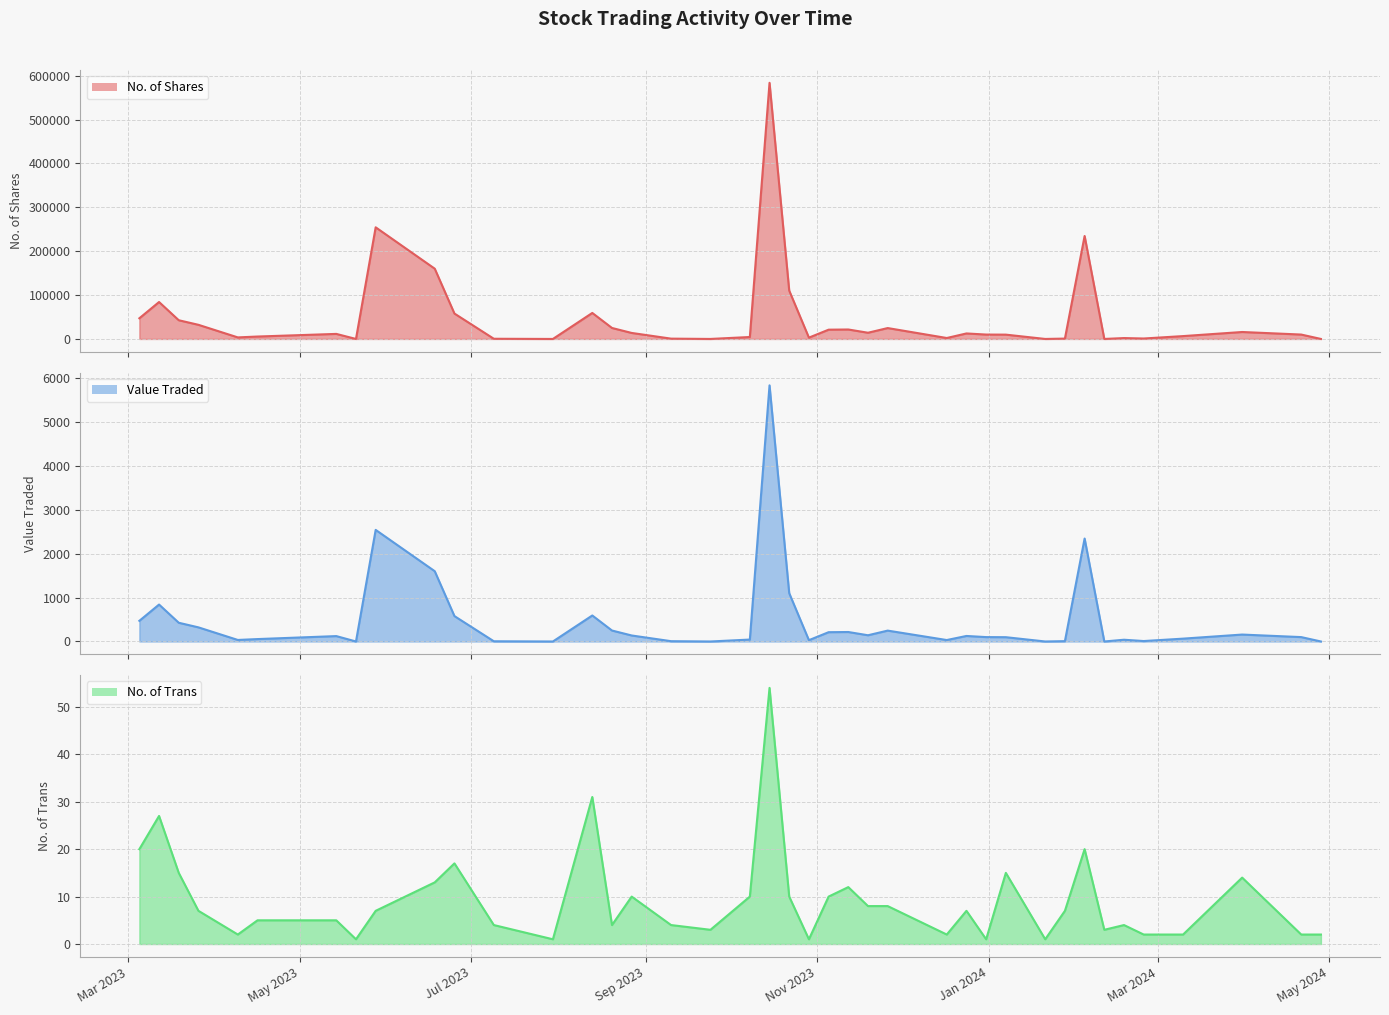

Which label corresponds to the smallest value in the chart?

28/04/2024